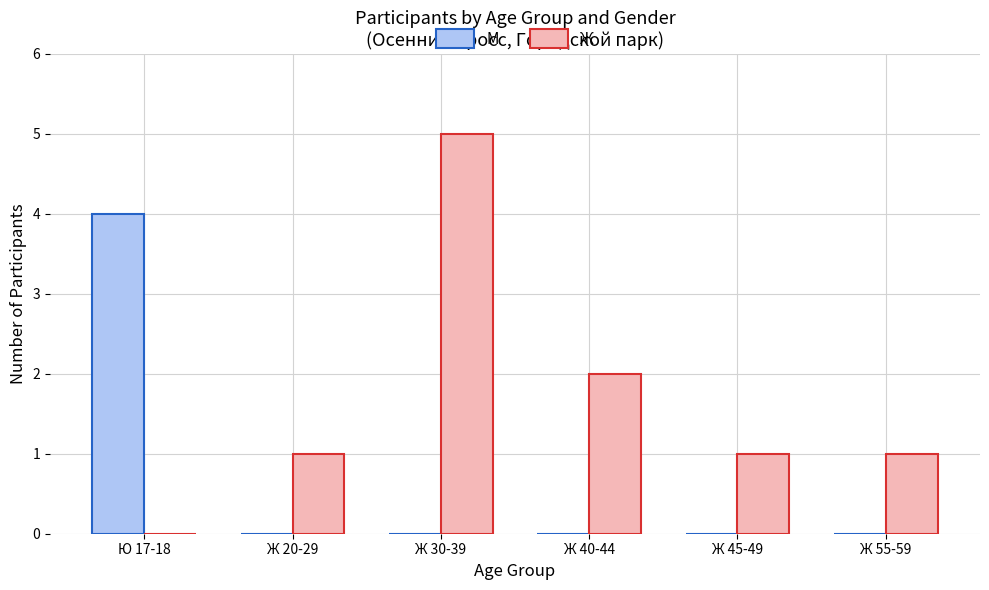

What is the total value across all series at Ю 17-18?

4